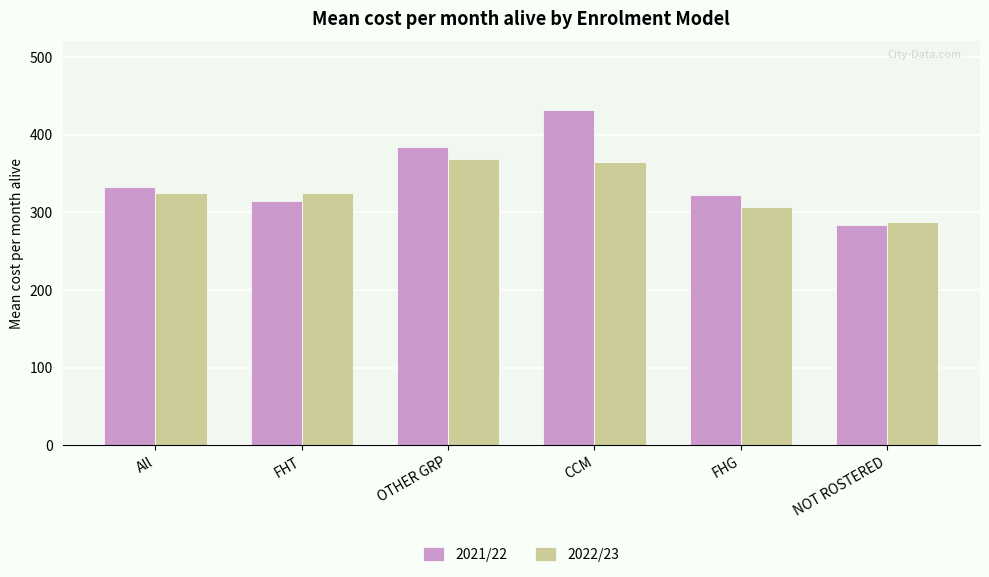

What are all the series names shown in the legend?

2021/22, 2022/23